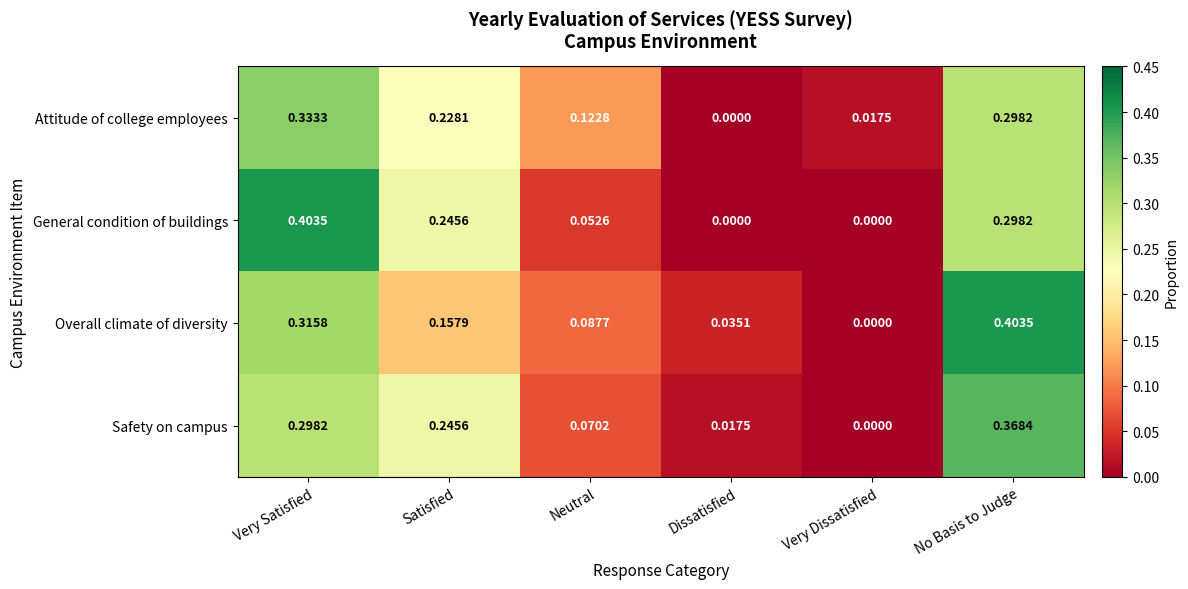

At which label is Attitude of college employees closest to 0?

Dissatisfied